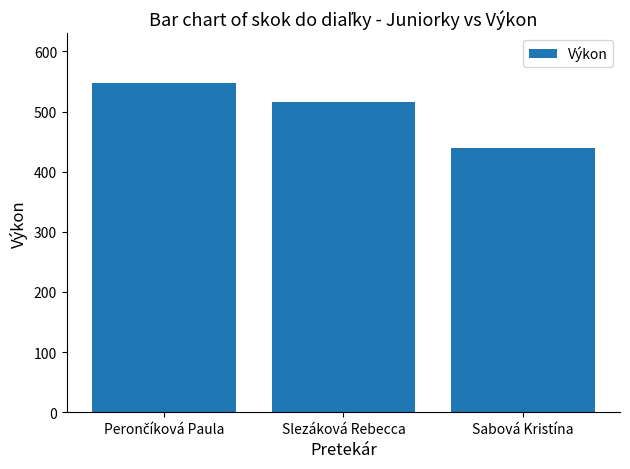

What is the label of the 1st bar from the right?

Sabová Kristína